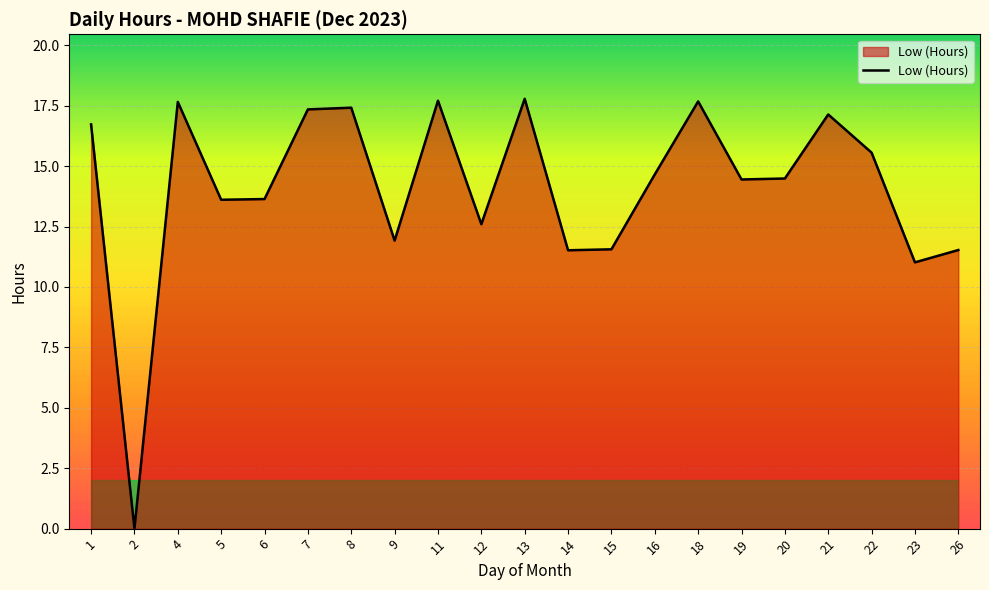

How many lines are shown in the chart?

1